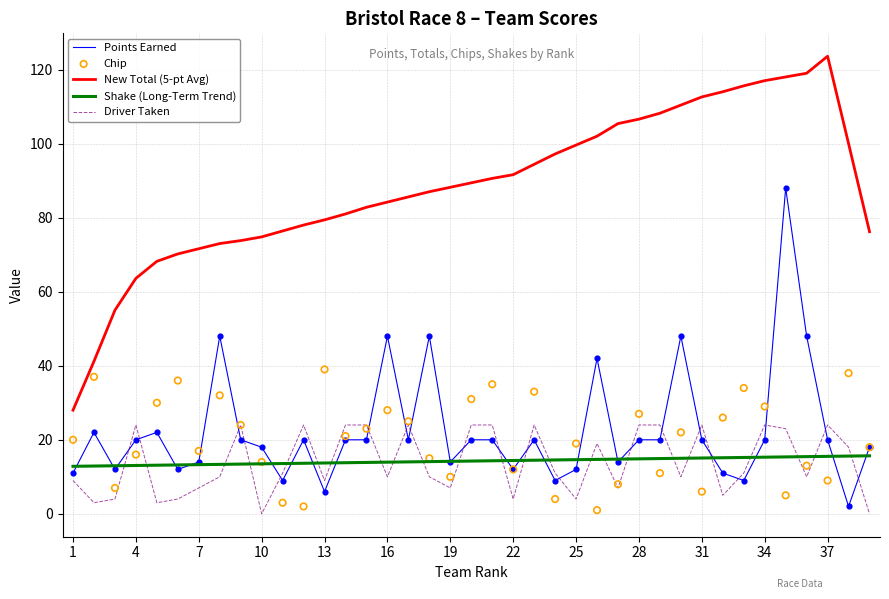

True or false: New Total (5-pt Avg) and Shake (Long-Term Trend) intersect in this chart.

False